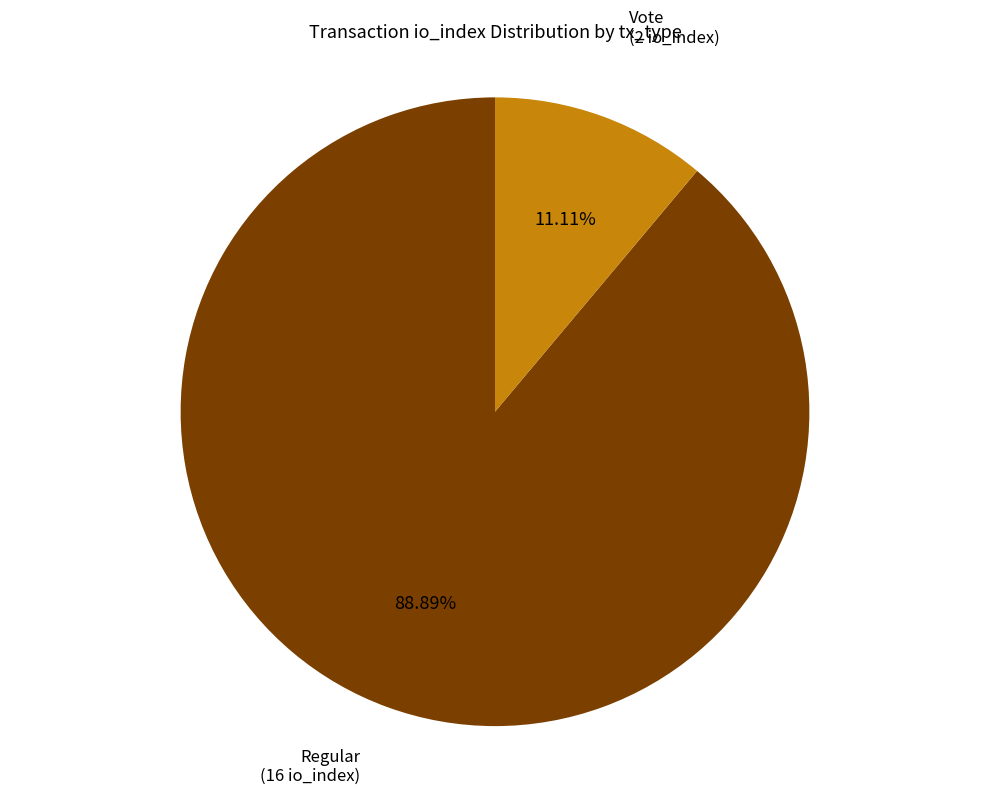

Is there a majority slice in this chart?

Yes